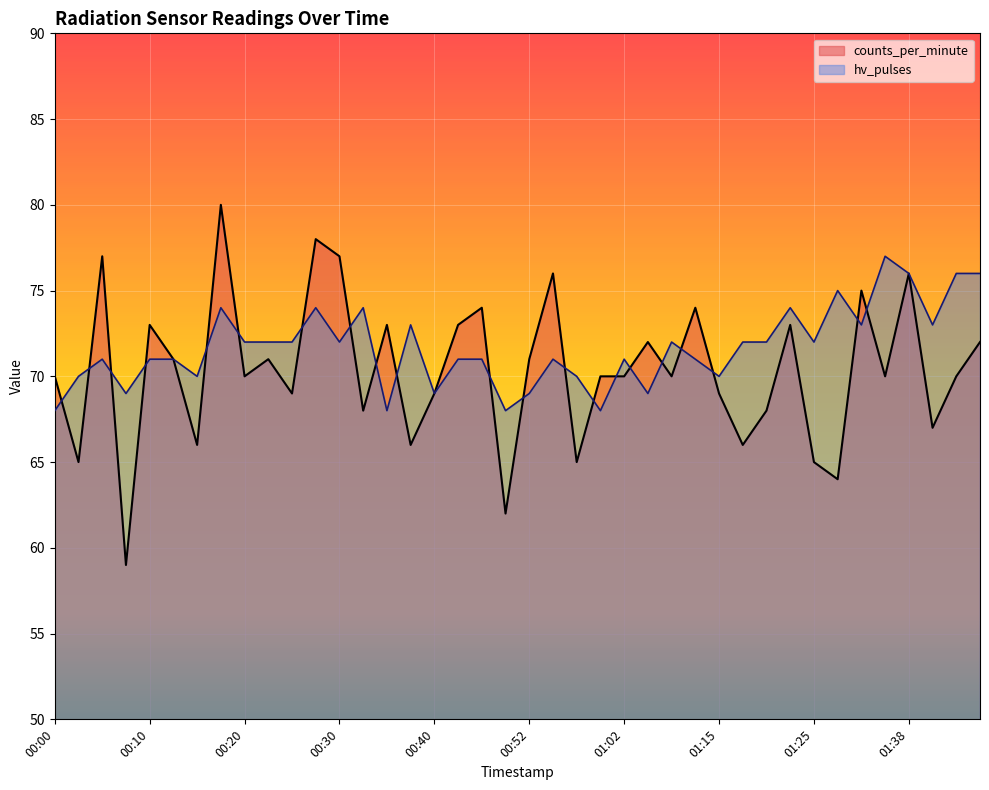

True or false: counts_per_minute and hv_pulses cross at least once.

True